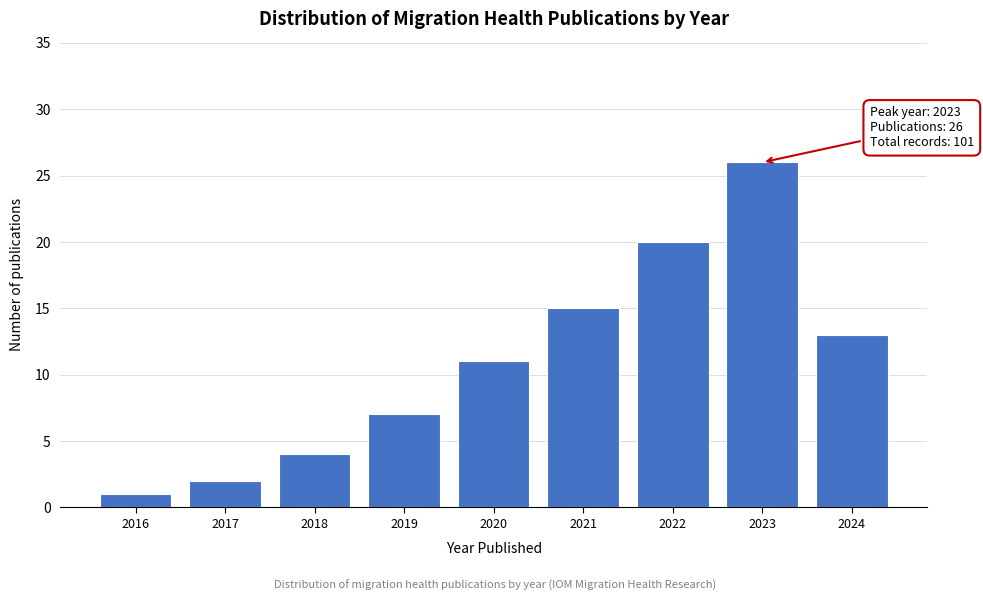

Reading right to left, extract all data points from this chart.

13	26	20	15	11	7	4	2	1